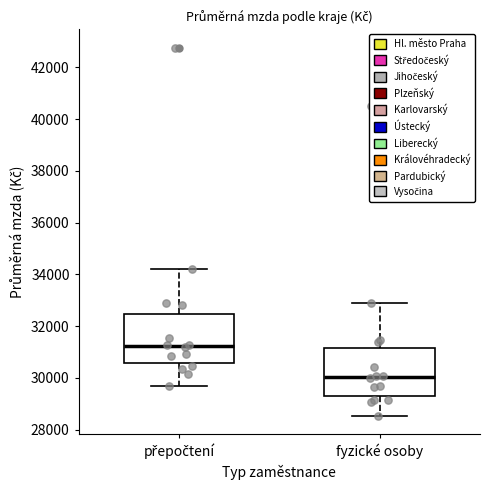

Reading left to right, read every box against the y-axis: the position of its median line, the range the box covers, and the ends of its whiskers. The values are not printed on the chart, so give them approximately, as read against the axis.

přepočtení: median 31200, box 30600 to 32400, whiskers 29600 to 34200
fyzické osoby: median 30000, box 29200 to 31200, whiskers 28600 to 33000